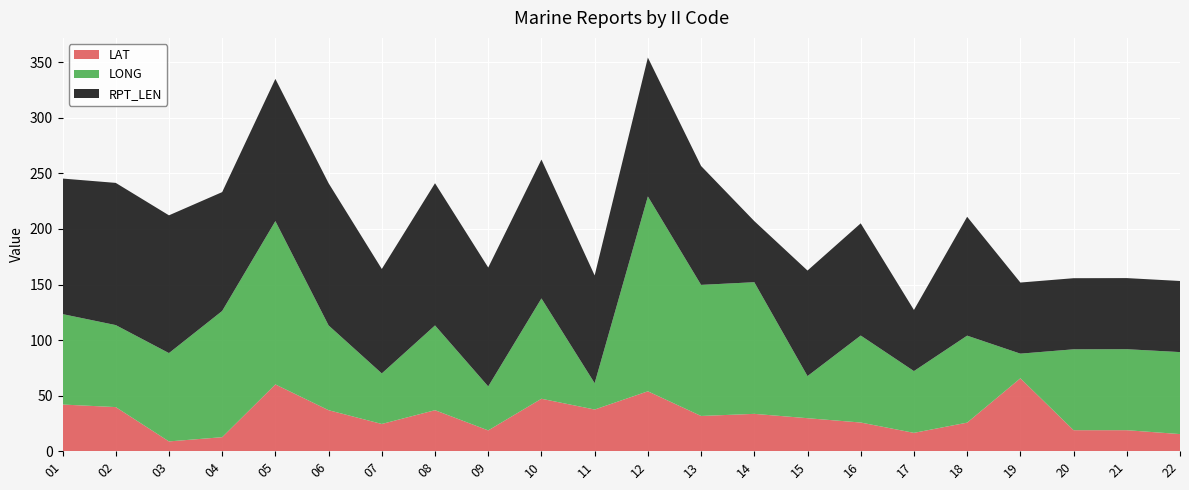

Reading left to right, transcribe all the data shown in this chart.

LAT: 42.0	39.7	8.8	12.6	60.1	36.9	24.5	36.9	18.7	47.2	37.5	53.9	31.7	33.6	29.7	25.8	16.5	25.7	65.6	18.9	18.9	15.4
LONG: 81.4	73.8	79.5	113.6	147.0	76.3	45.5	76.3	39.6	90.3	23.7	175.4	118.0	118.5	37.9	78.3	55.6	78.3	22.2	72.8	72.9	73.8
RPT_LEN: 122.0	128.0	124.0	107.0	128.0	128.0	94.0	128.0	107.0	125.0	97.0	125.0	107.0	55.0	95.0	101.0	55.0	107.0	64.0	64.0	64.0	64.0